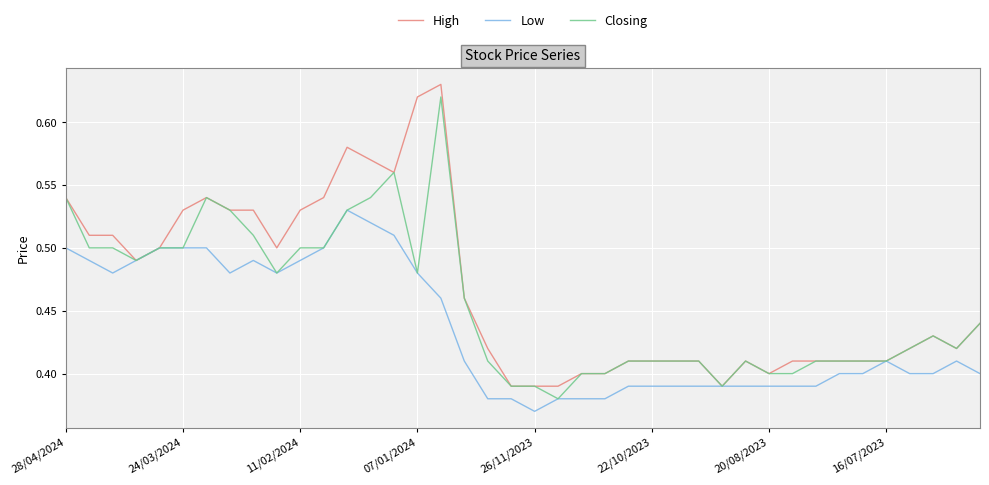

Rank the series by their average value, from lowest to highest.

Low, Closing, High